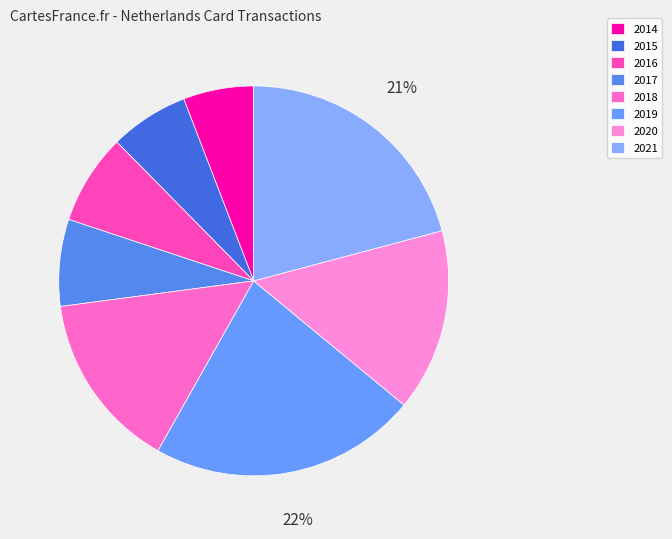

What is the smallest slice in the pie chart?

2014